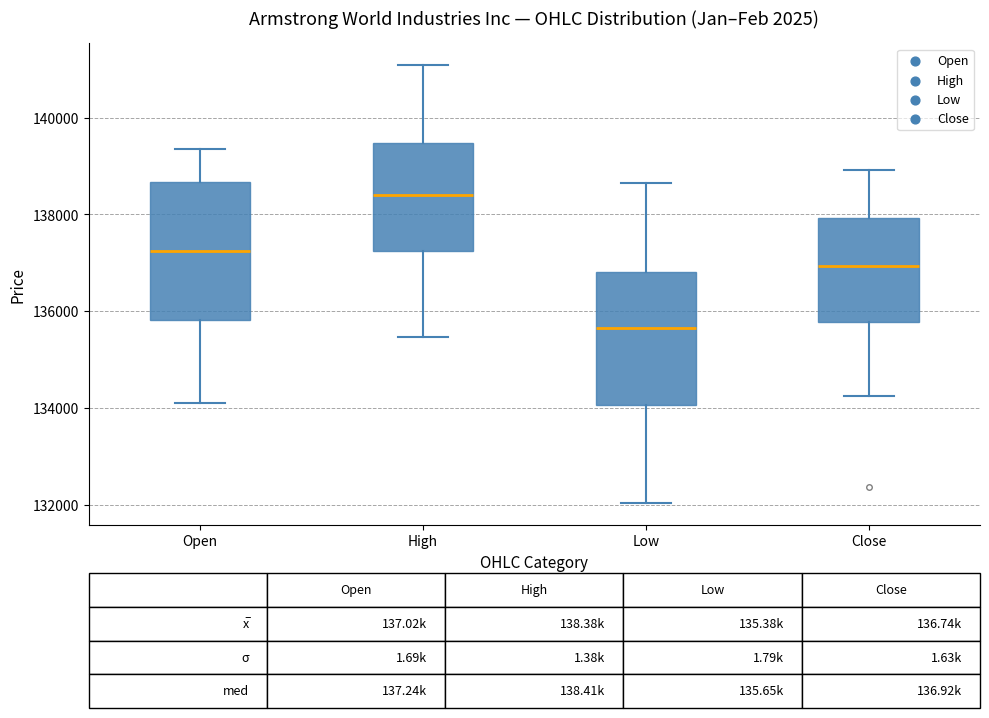

Which box has the lowest median line?

Low